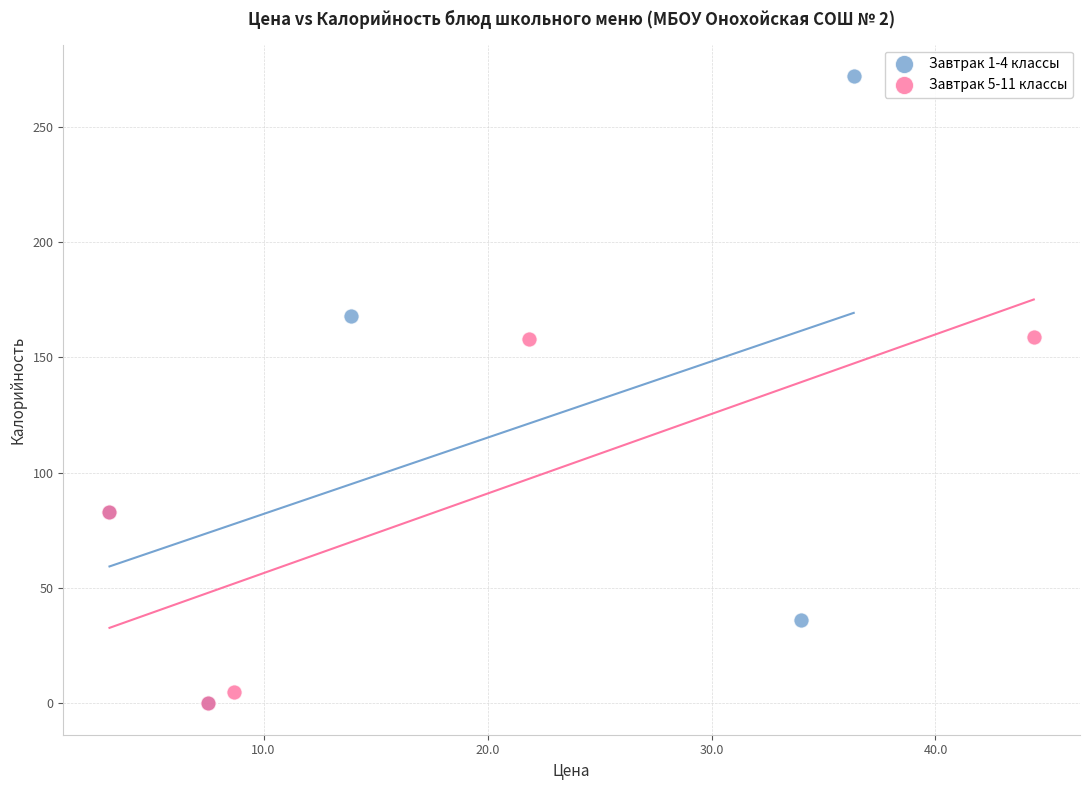

Which series has the widest spread of Y values?

Завтрак 1-4 классы